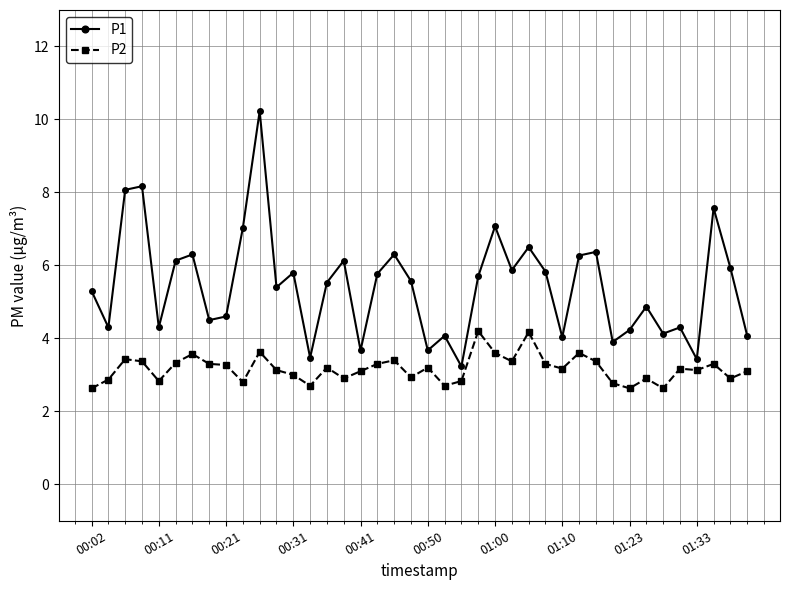

What is the value of the P2 point at the 40th from the left?

3.1